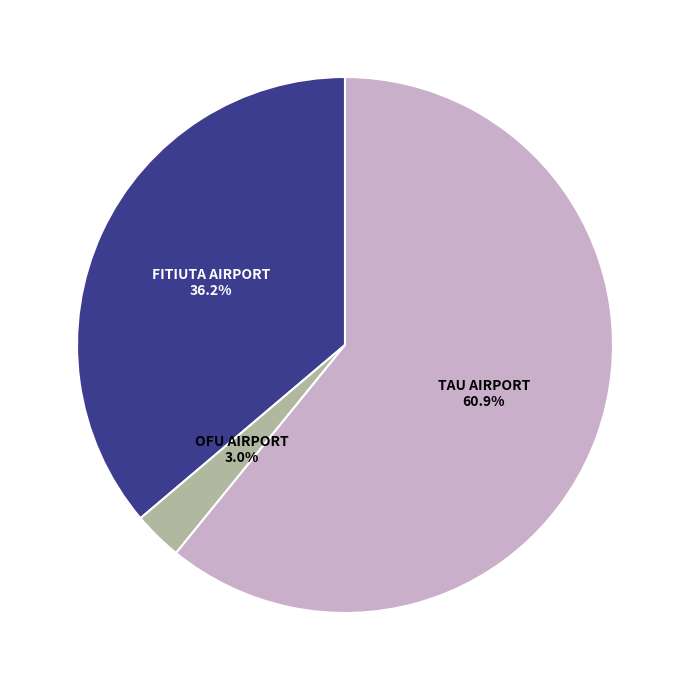

Does any single category account for the majority?

Yes